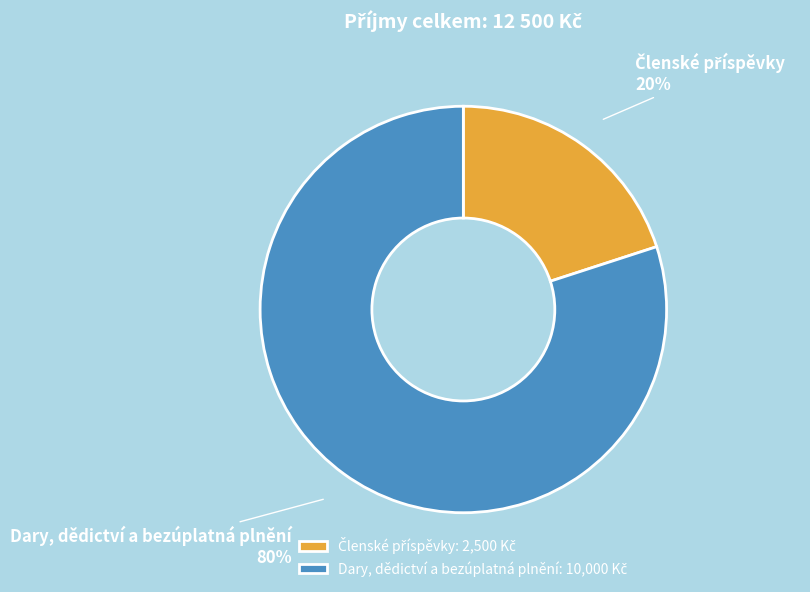

How many slices are in this pie chart?

2